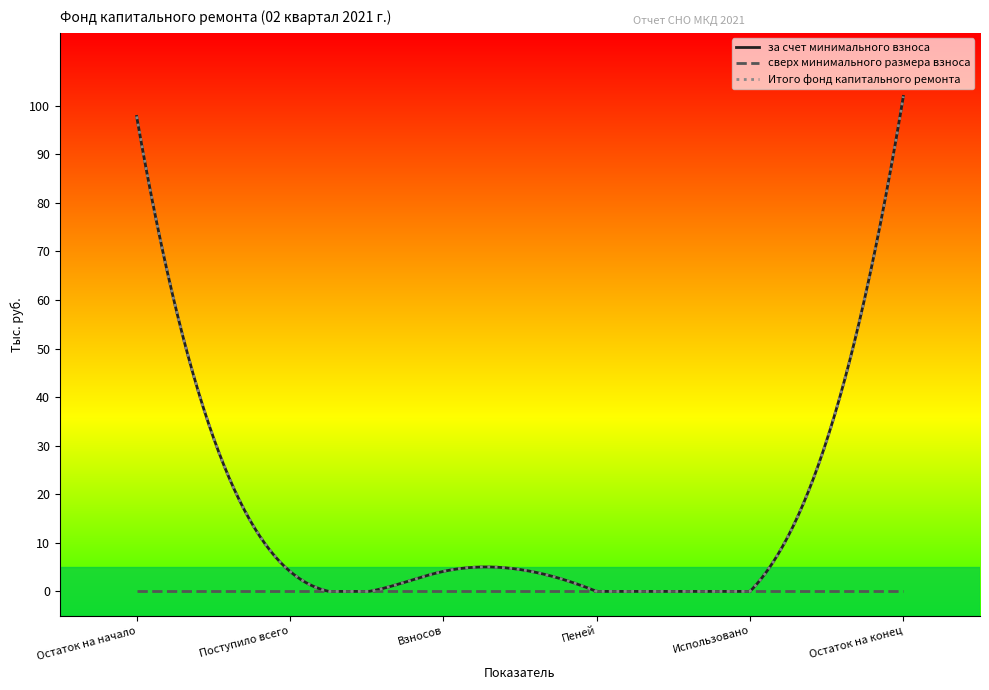

At which category is the sum across all series the highest?

Остаток на конец